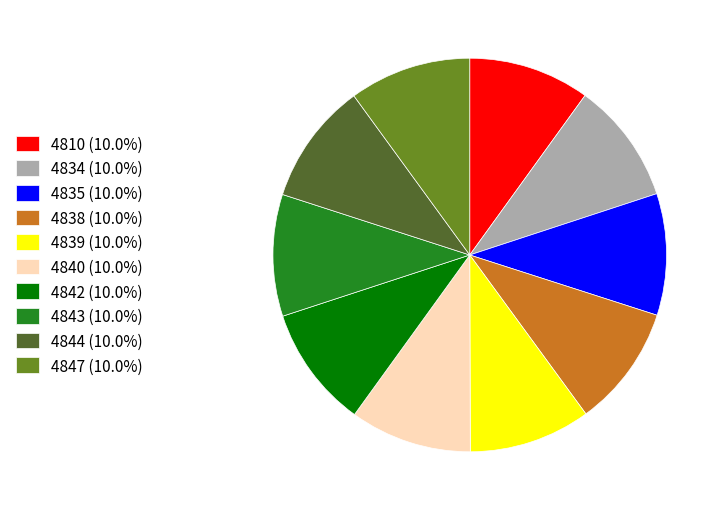

Do 4835 (10.0%) and 4839 (10.0%) together represent more than half of the pie?

No